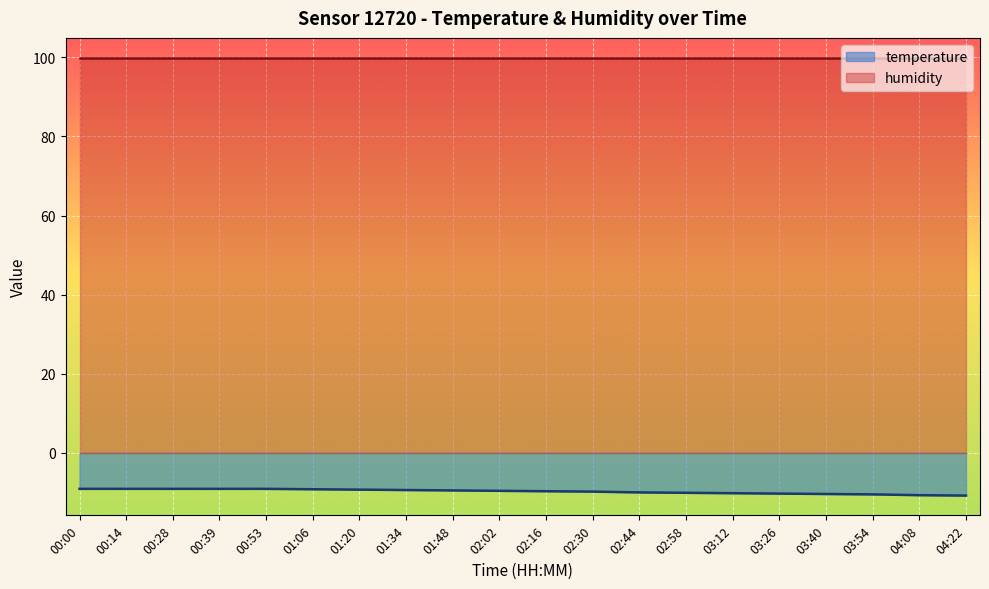

What is the change in value from 00:00 to 01:20?

-0.2